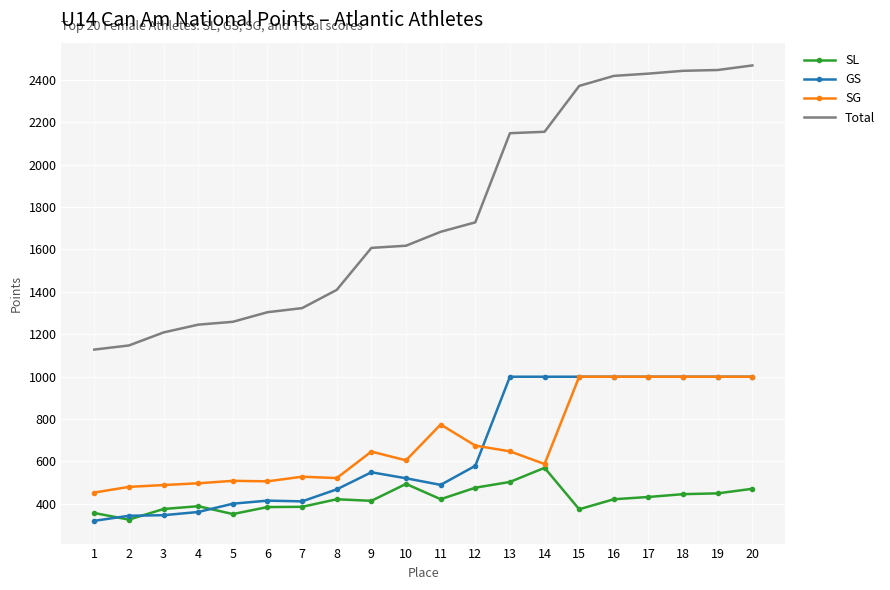

What is the maximum value for Total?

2468.1